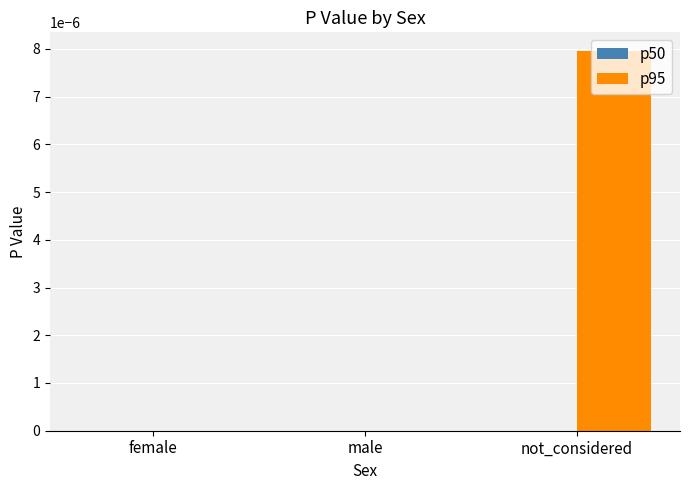

The chart shows a value of 0.0 at not_considered. True or false?

True